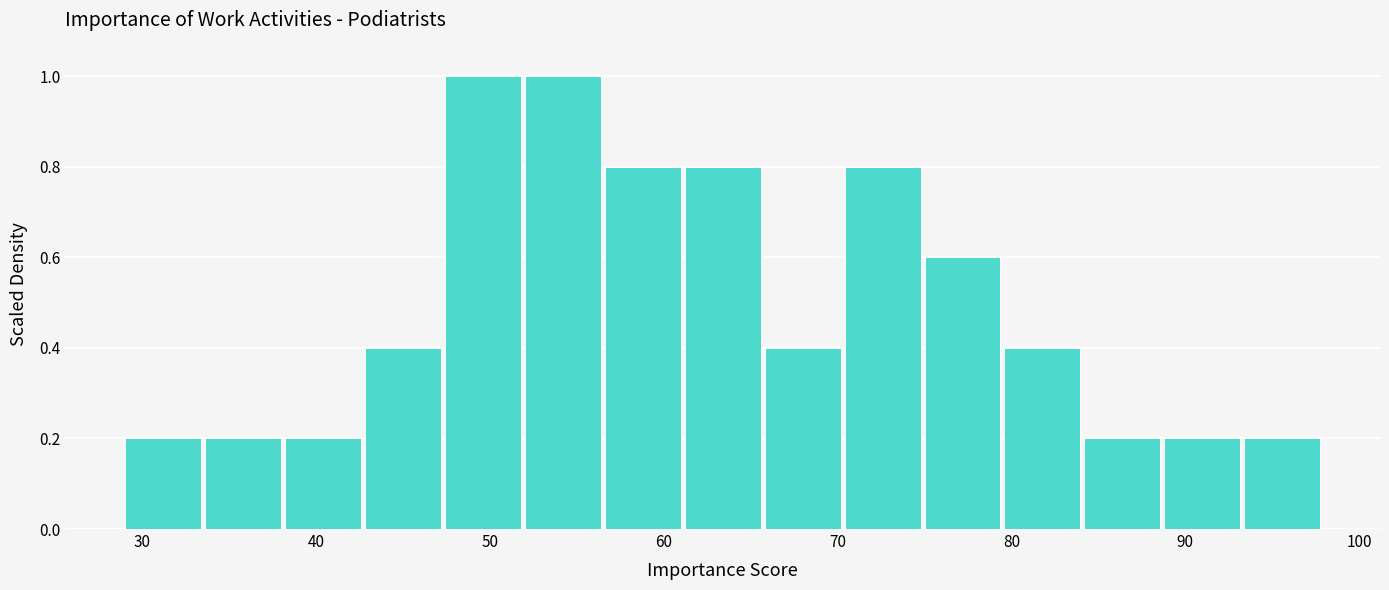

Reading left to right, transcribe this chart: for each bar, give the range it covers on the x-axis and its height. Neither the bar edges nor the heights are printed on the chart, so give them approximately, as read against the axes.

29.0 to 33.6: 0.2
33.6 to 38.2: 0.2
38.2 to 42.8: 0.2
42.8 to 47.4: 0.4
47.4 to 52.0: 1.0
52.0 to 56.6: 1.0
56.6 to 61.2: 0.8
61.2 to 65.8: 0.8
65.8 to 70.4: 0.4
70.4 to 75.0: 0.8
75.0 to 79.6: 0.6
79.6 to 84.2: 0.4
84.2 to 88.8: 0.2
88.8 to 93.4: 0.2
93.4 to 98.0: 0.2